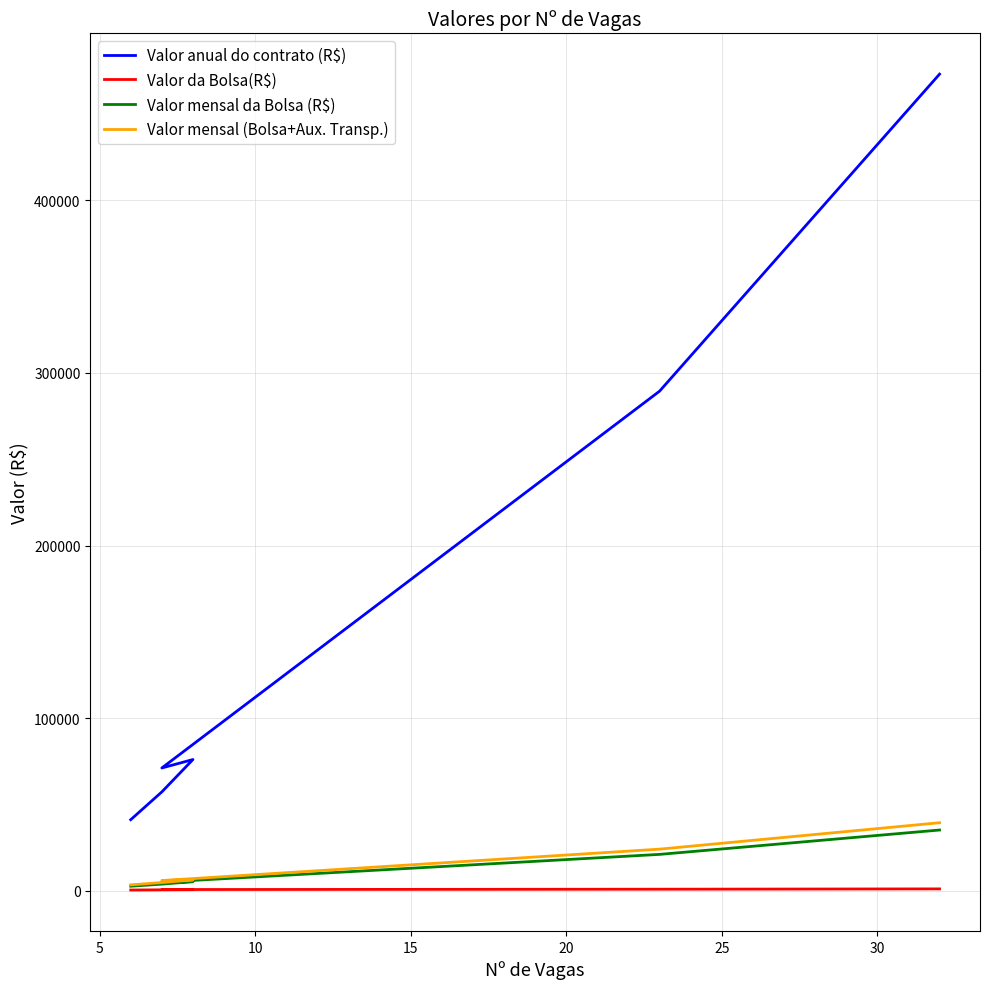

What is the highest value of the Valor anual do contrato (R$) series?

473088.0